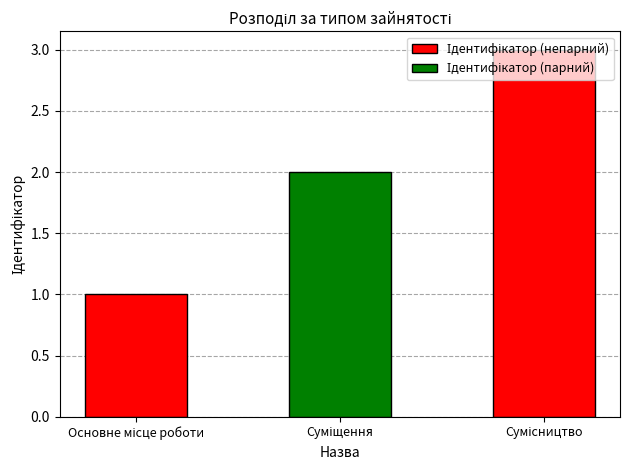

How many values are between 1 and 3?

2